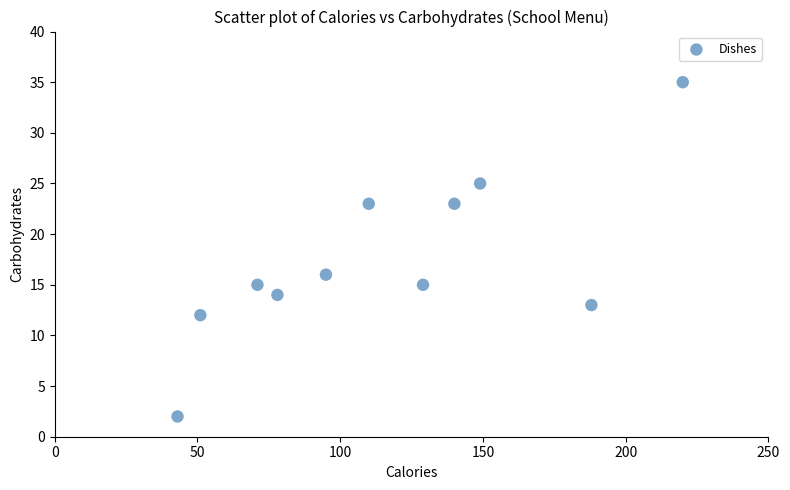

What Y value in the scatter plot is closest to 18?

16